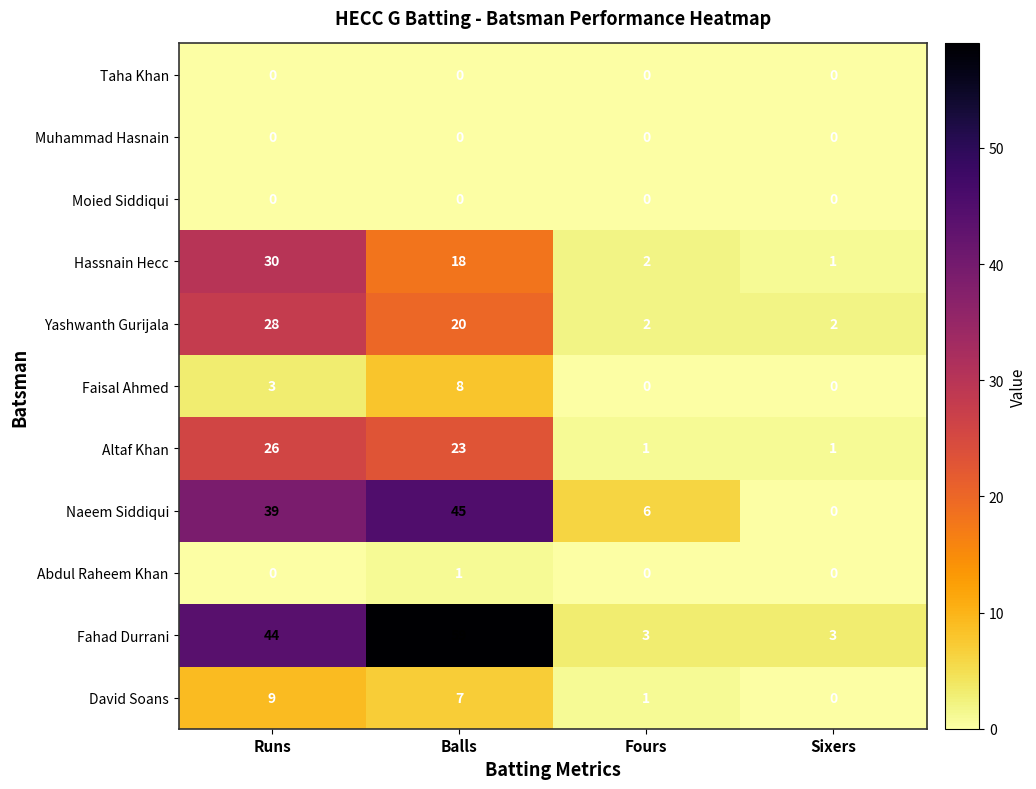

What is the greatest value displayed?

59